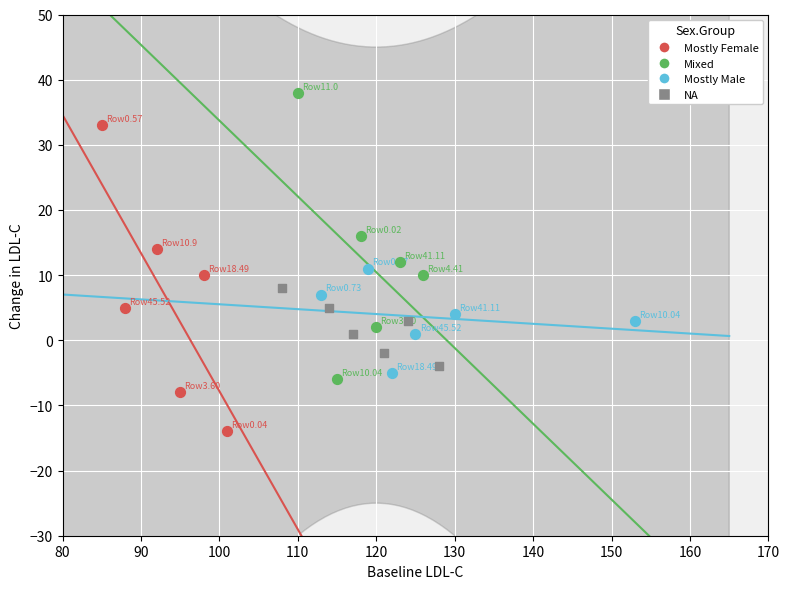

Which series contains the highest Y value?

Mixed